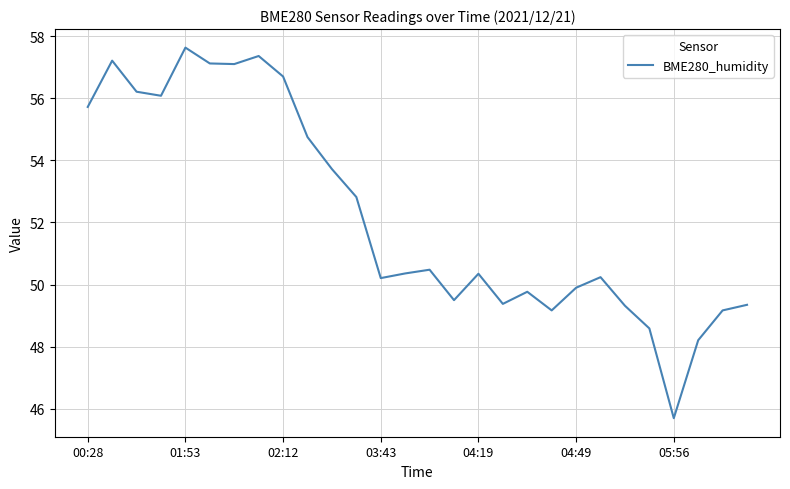

What is the greatest value displayed?

57.6